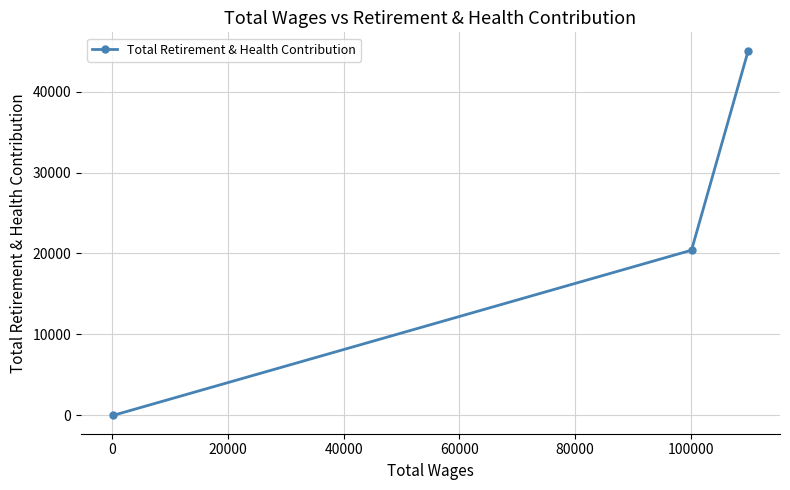

What is the difference between the maximum and minimum values?

45054